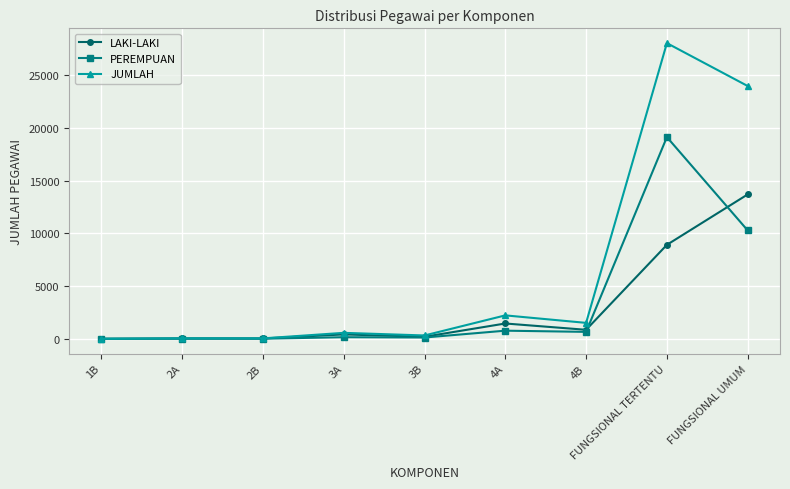

List the series in order of their overall mean, lowest first.

LAKI-LAKI, PEREMPUAN, JUMLAH